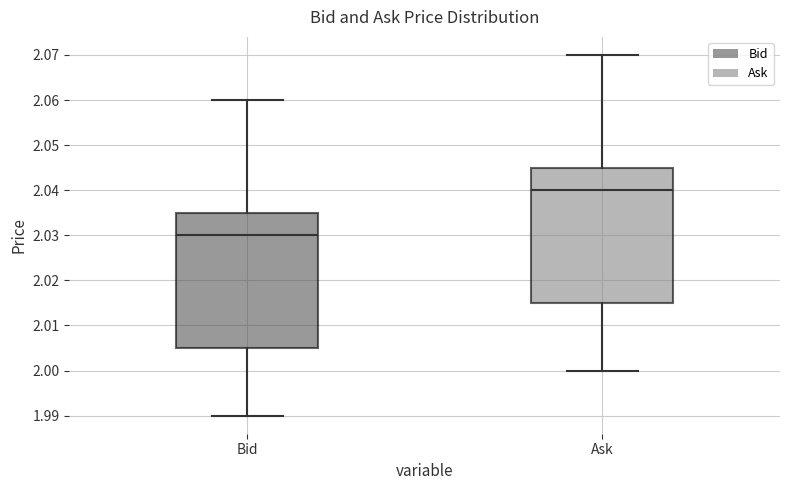

Where does the upper whisker of the box for Bid end on the y-axis? The values are not printed on the chart, so give them approximately, as read against the axis.

2.060